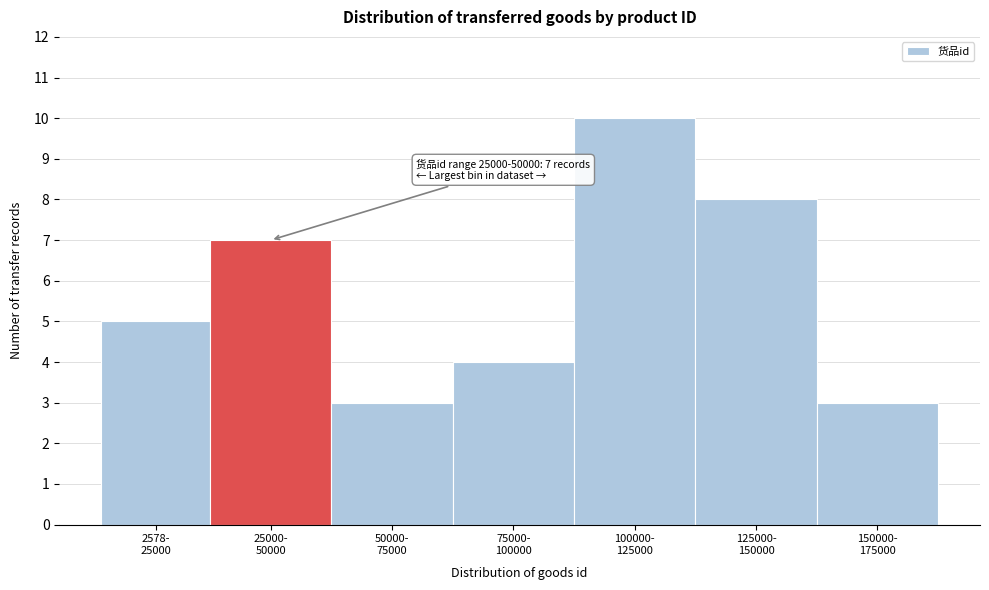

Reading right to left, extract all data points from this chart.

3	8	10	4	3	7	5